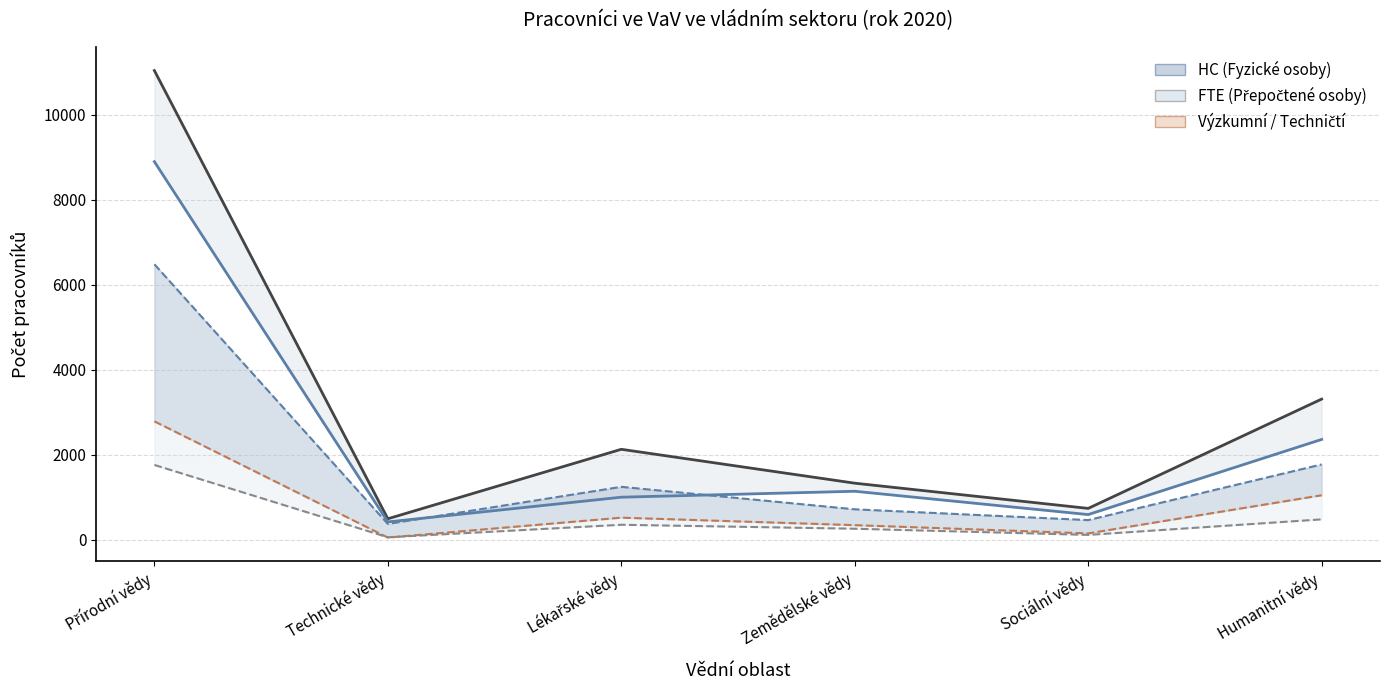

What is the greatest value displayed?

11040.0